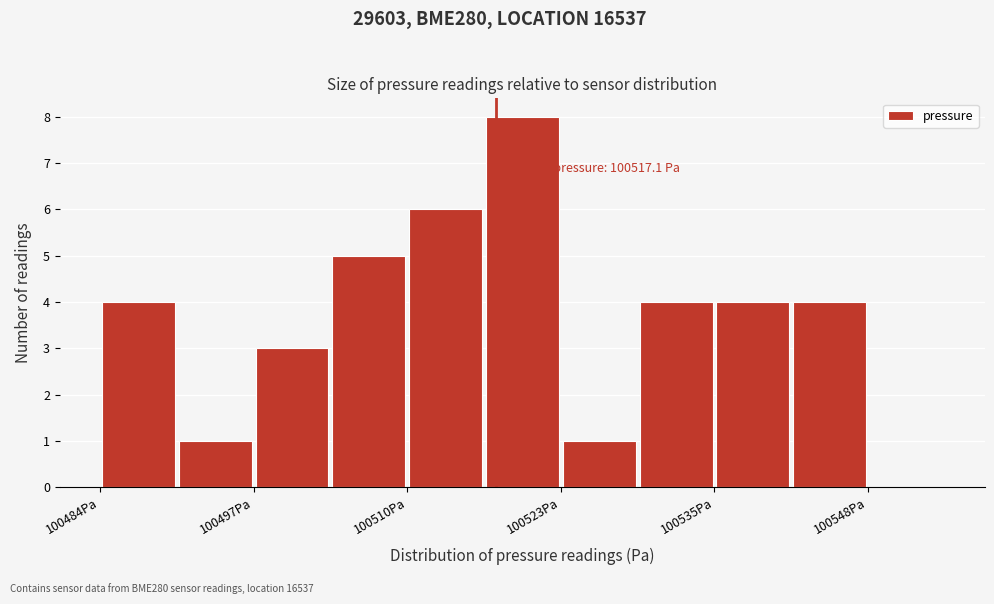

Around what value on the x-axis is the tallest bar? Give the approximate position of its centre, as read against the axis.

100520